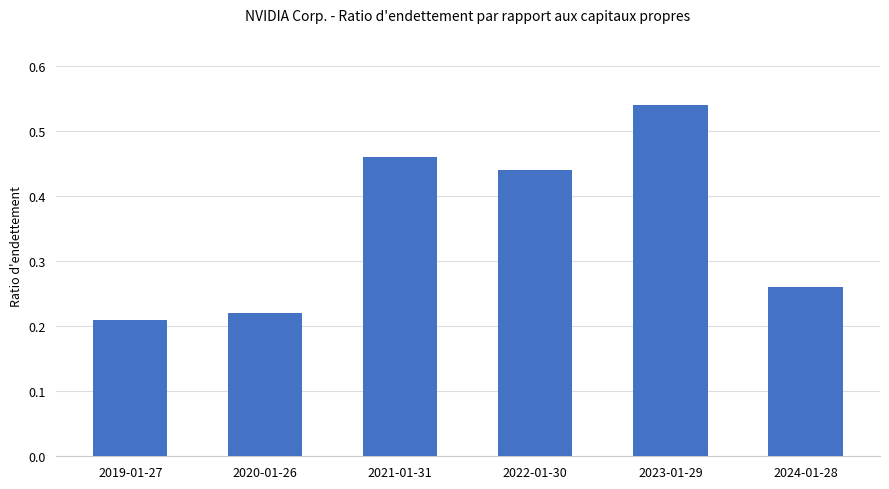

List the labels in order of value, largest first.

2023-01-29, 2021-01-31, 2022-01-30, 2024-01-28, 2020-01-26, 2019-01-27